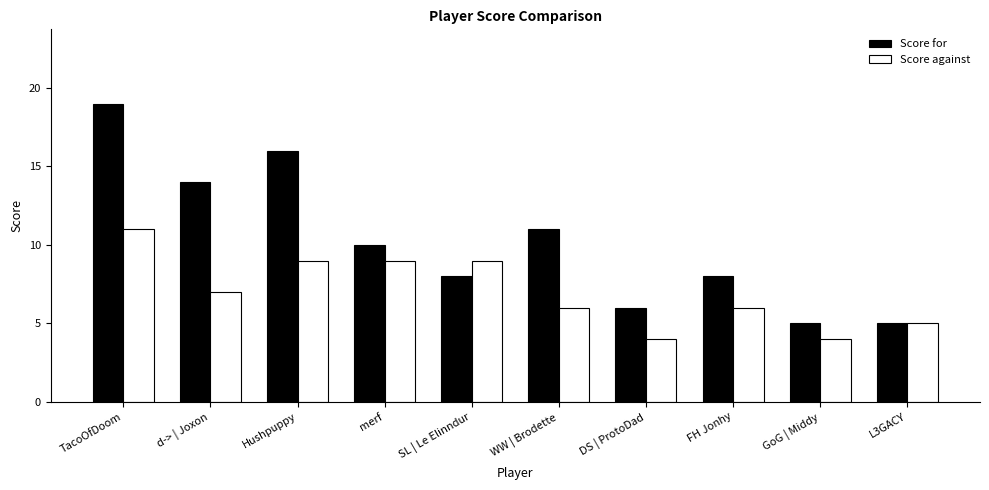

Reading left to right, transcribe all the data shown in this chart.

Score for: TacoOfDoom=19	d-> | Joxon=14	Hushpuppy=16	merf=10	SL | Le Elinndur=8	WW | Brodette=11	DS | ProtoDad=6	FH Jonhy=8	GoG | Middy=5	L3GACY=5
Score against: TacoOfDoom=11	d-> | Joxon=7	Hushpuppy=9	merf=9	SL | Le Elinndur=9	WW | Brodette=6	DS | ProtoDad=4	FH Jonhy=6	GoG | Middy=4	L3GACY=5